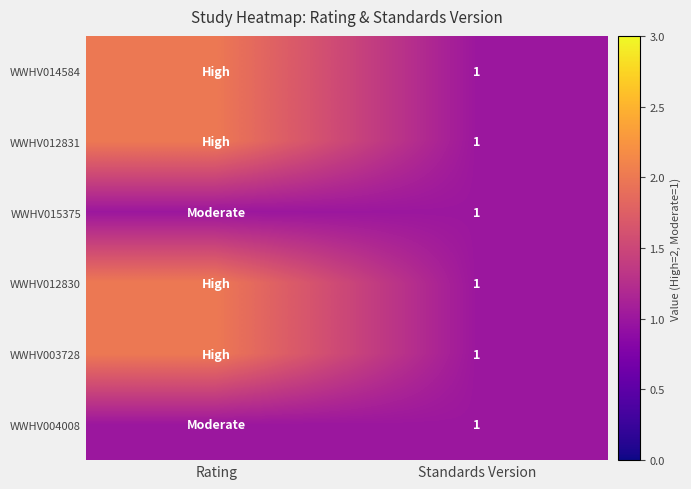

What is the total value across all series at Standards Version?

6